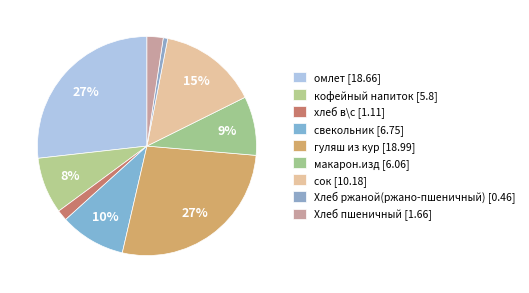

How many slices are in this pie chart?

9